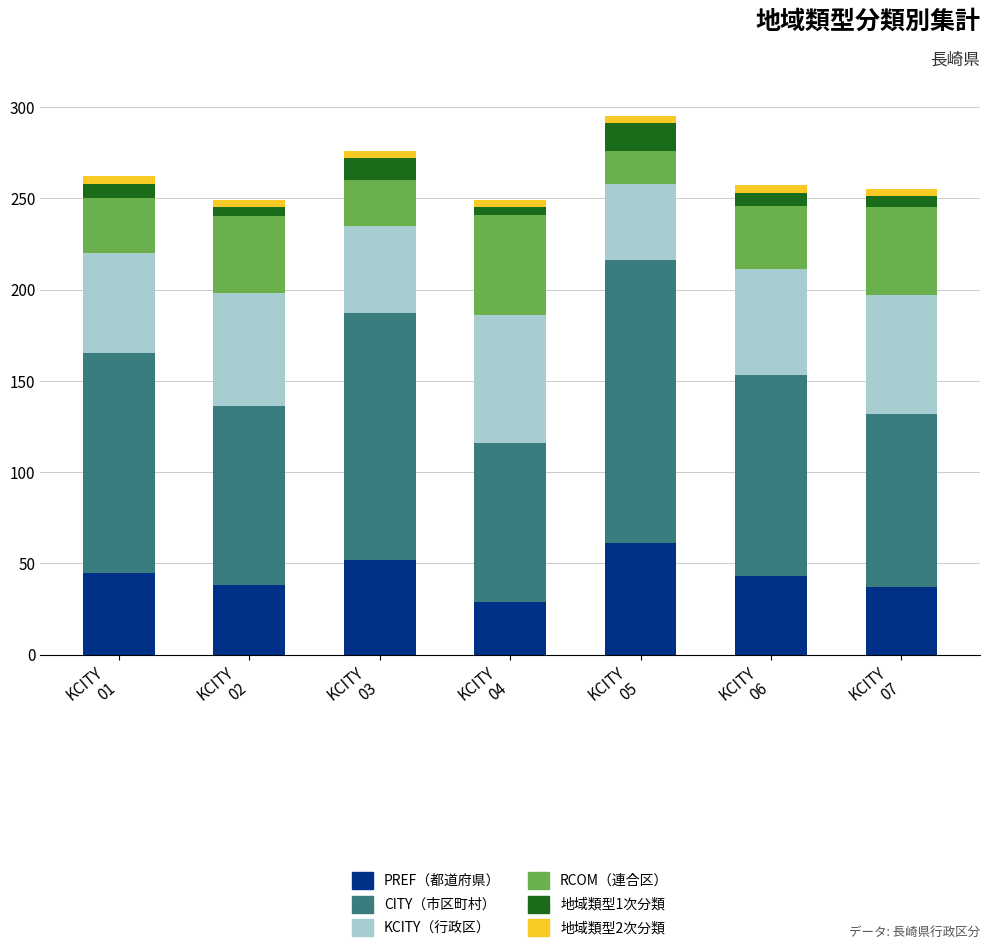

How many categories are shown in the chart?

7